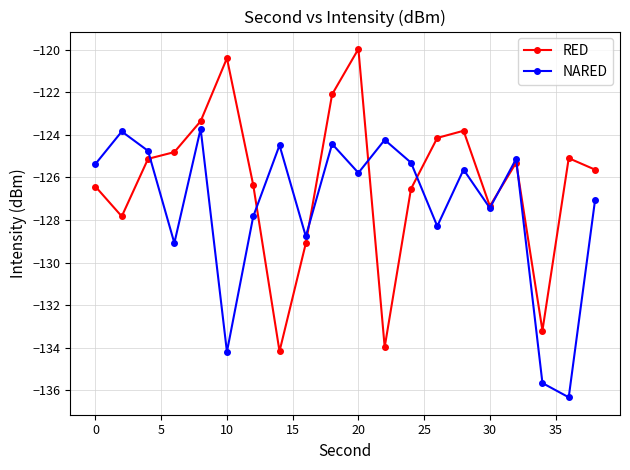

What is the value of the RED point at the 11th from the left?

-120.0